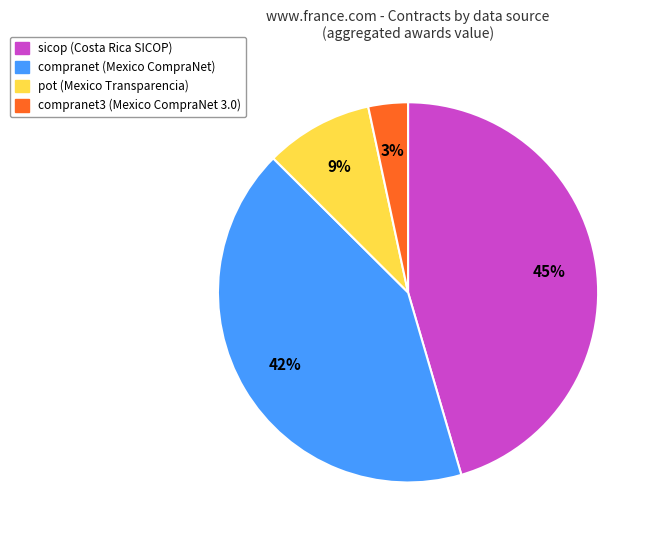

To the nearest percent, what is the difference between the largest and smallest slice percentages?

42%